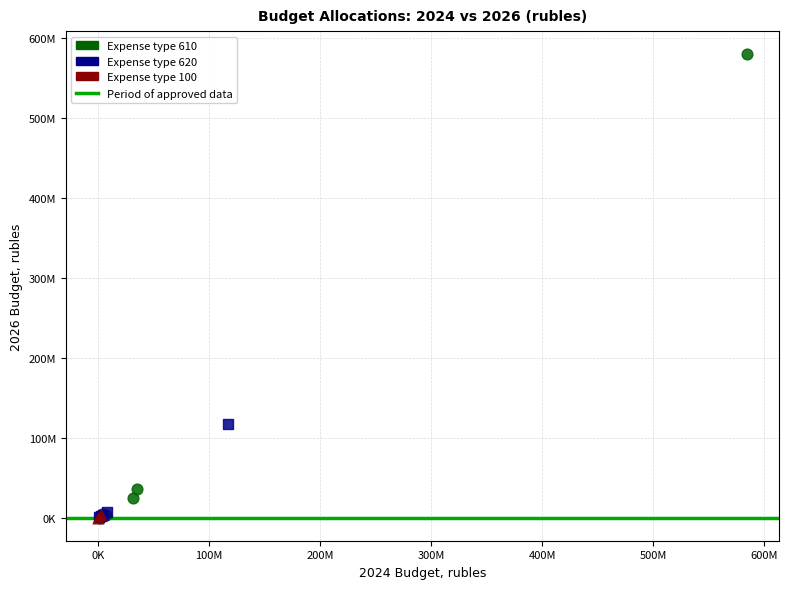

Which series contains the highest Y value?

Expense type 610